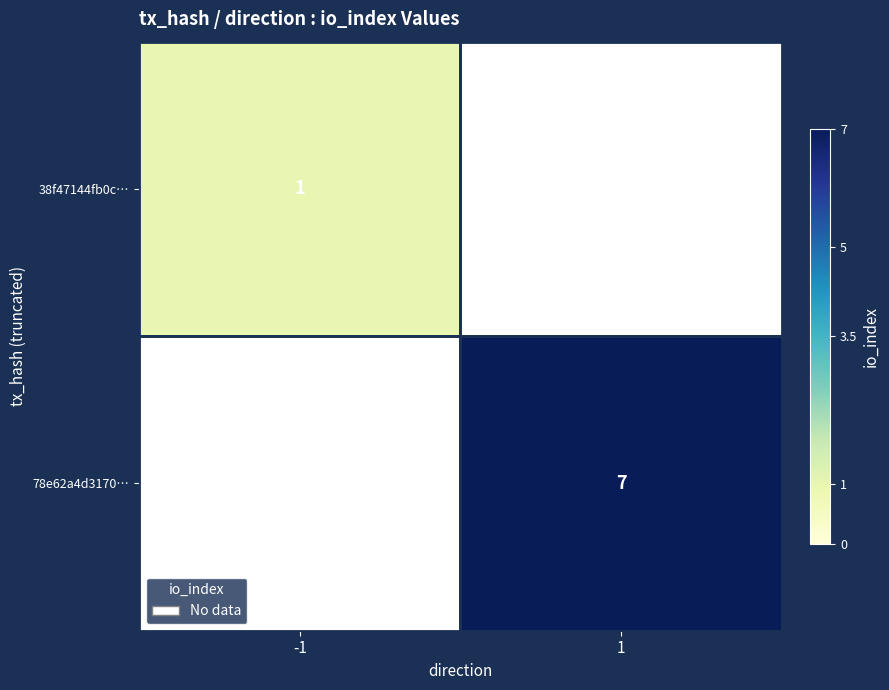

What is the total value across all series at -1?

1